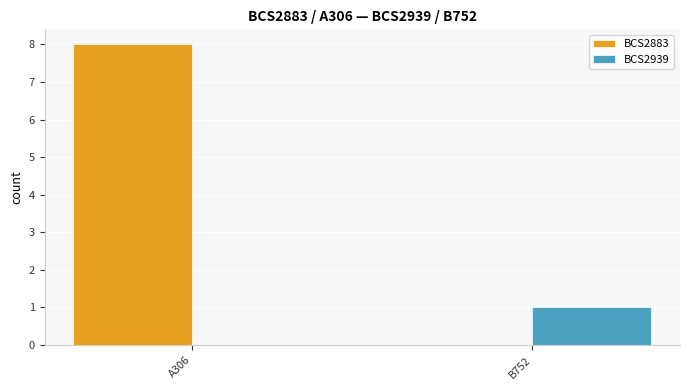

The BCS2883 series shows -4 at B752. True or false?

False